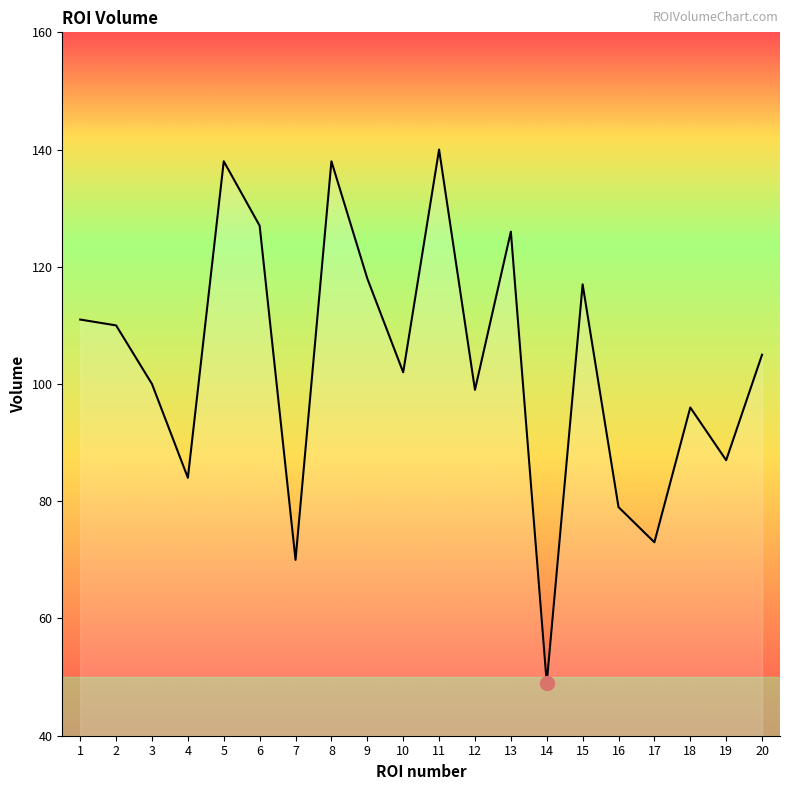

The value at 15 is 164. True or false?

False